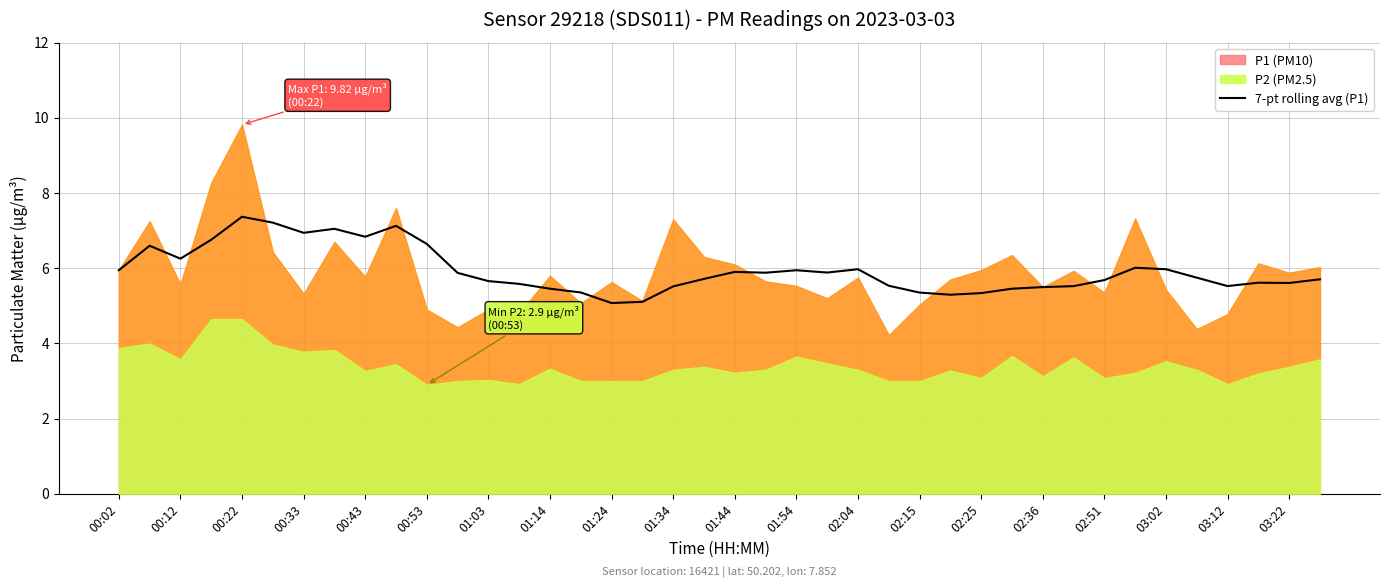

Reading right to left, list all the values displayed in this chart.

5.7	5.6	5.6	5.5	5.8	6.0	6.0	5.7	5.5	5.5	5.5	5.3	5.3	5.4	5.5	6.0	5.9	5.9	5.9	5.9	5.7	5.5	5.1	5.1	5.4	5.5	5.6	5.7	5.9	6.6	7.1	6.8	7.1	6.9	7.2	7.4	6.8	6.3	6.6	6.0